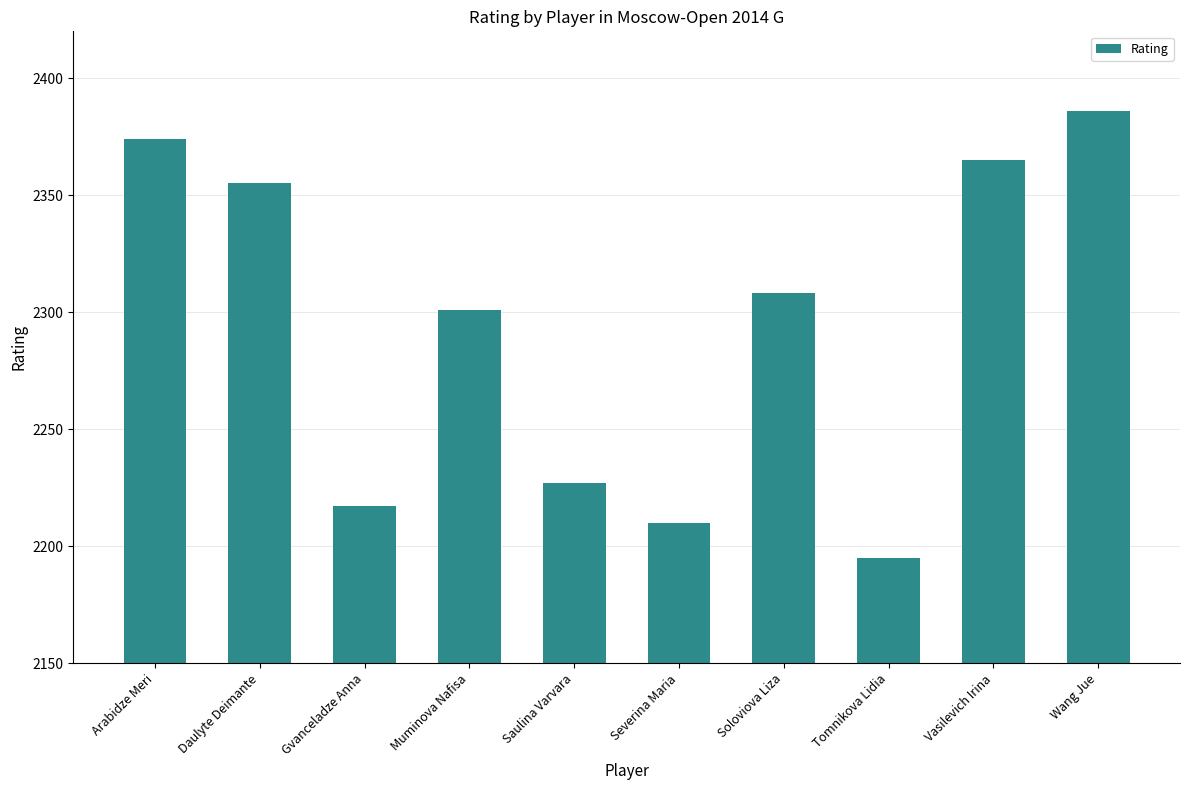

What is the ratio of the value at Gvanceladze Anna to the value at Muminova Nafisa?

1.0